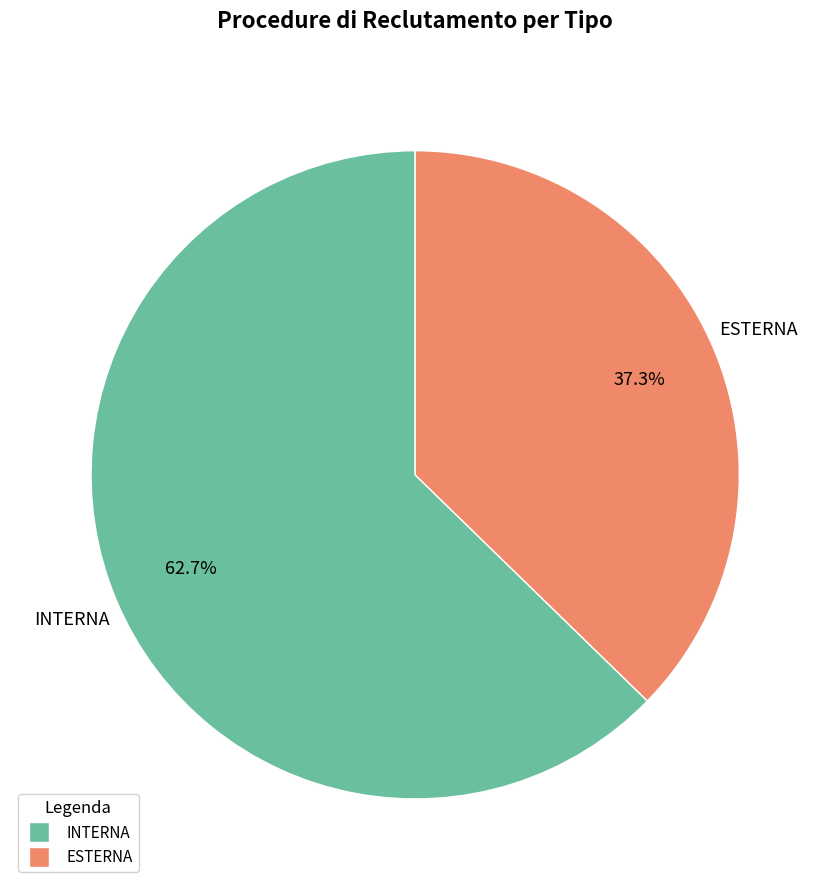

To the nearest percent, what is the difference between the largest and smallest slice percentages?

25%